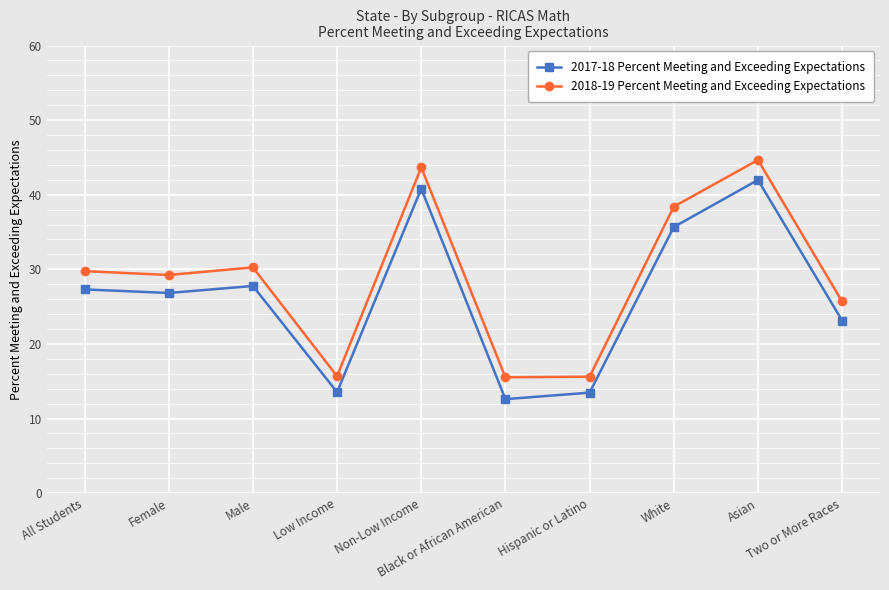

What is the difference between the 2018-19 Percent Meeting and Exceeding Expectations values at Low Income and White?

22.7